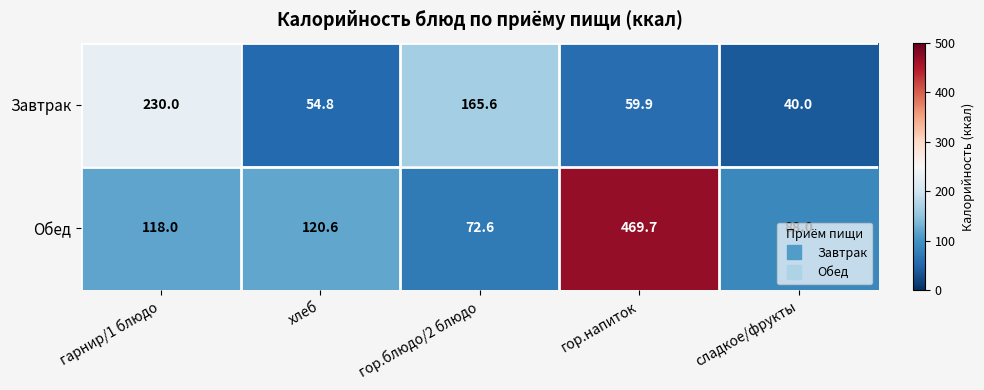

What is the difference between the highest and lowest values at гарнир/1 блюдо?

112.0